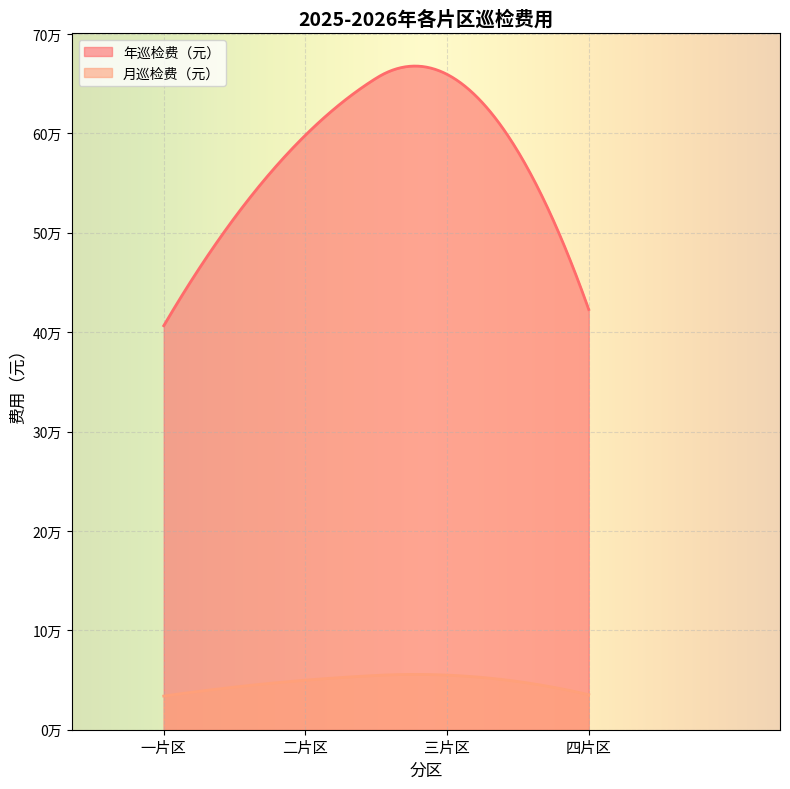

The 年巡检费（元） series shows 422833.4 at 四片区. True or false?

True